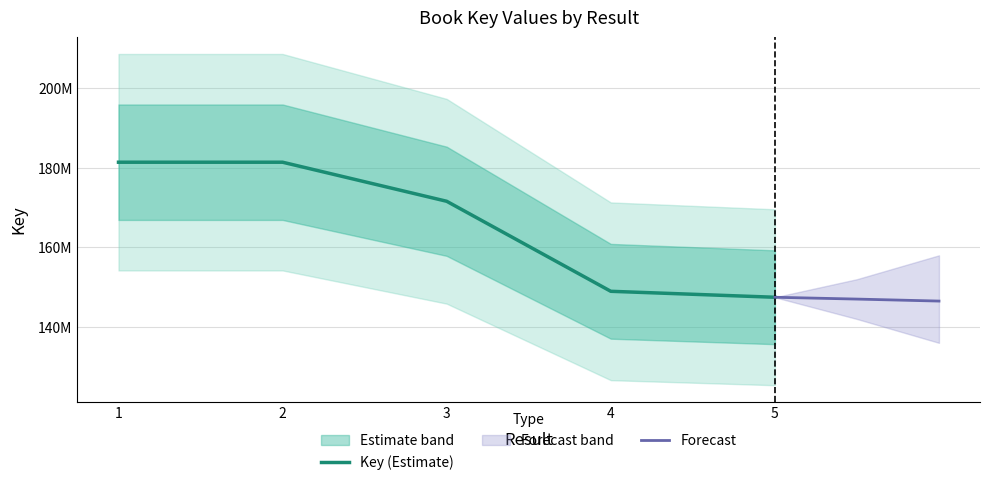

True or false: the data has more than 1 interior local peaks.

False